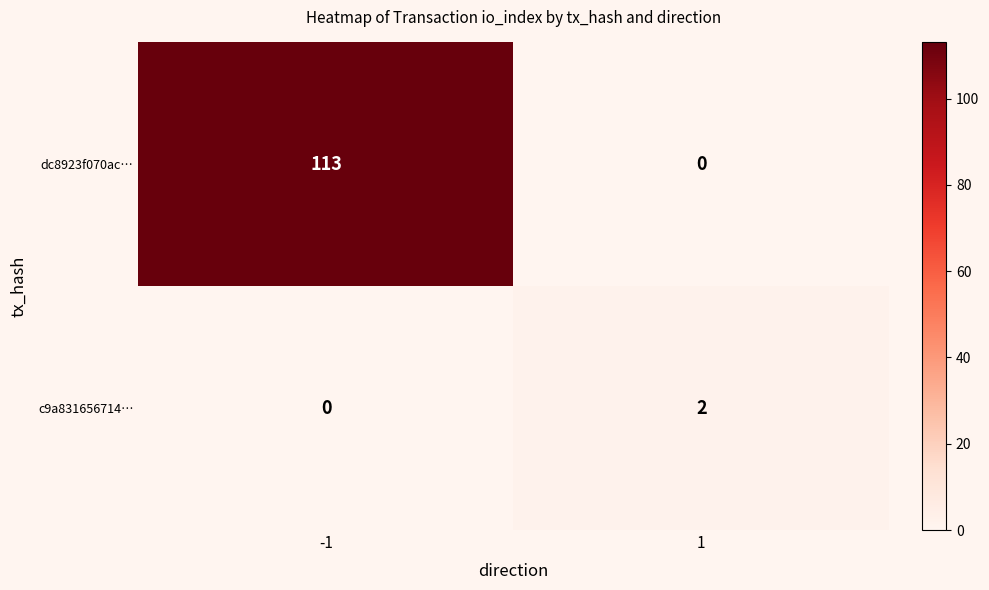

What is the difference between the dc8923f070ac… values at -1 and 1?

113